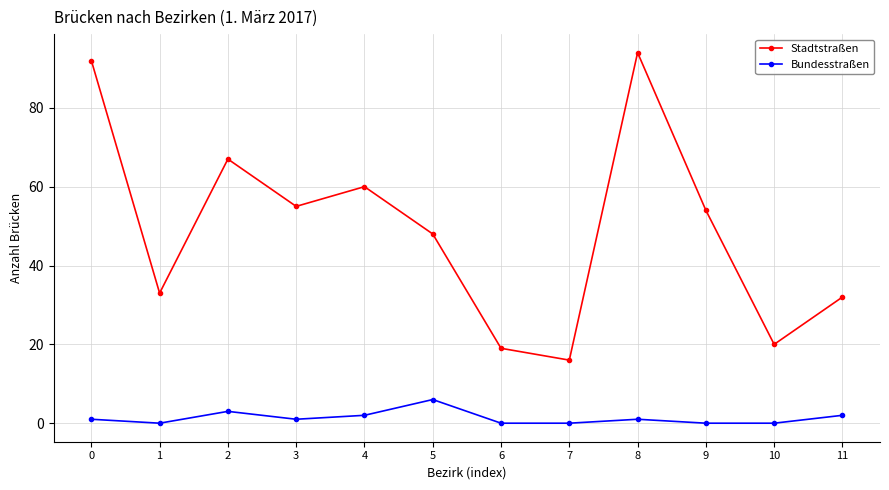

What is the value of the Stadtstraßen point at the 3rd from the left?

67